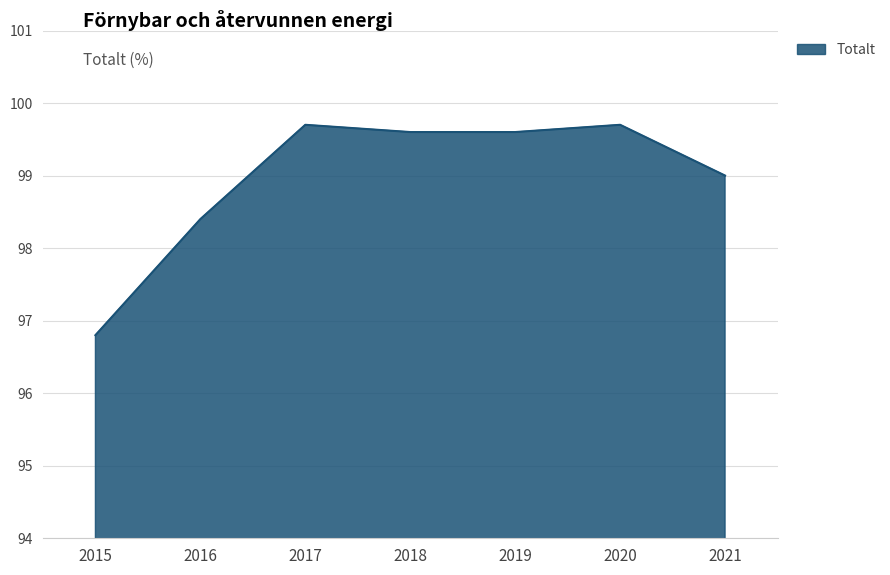

What is the change in value from 2015 to 2021?

+2.2